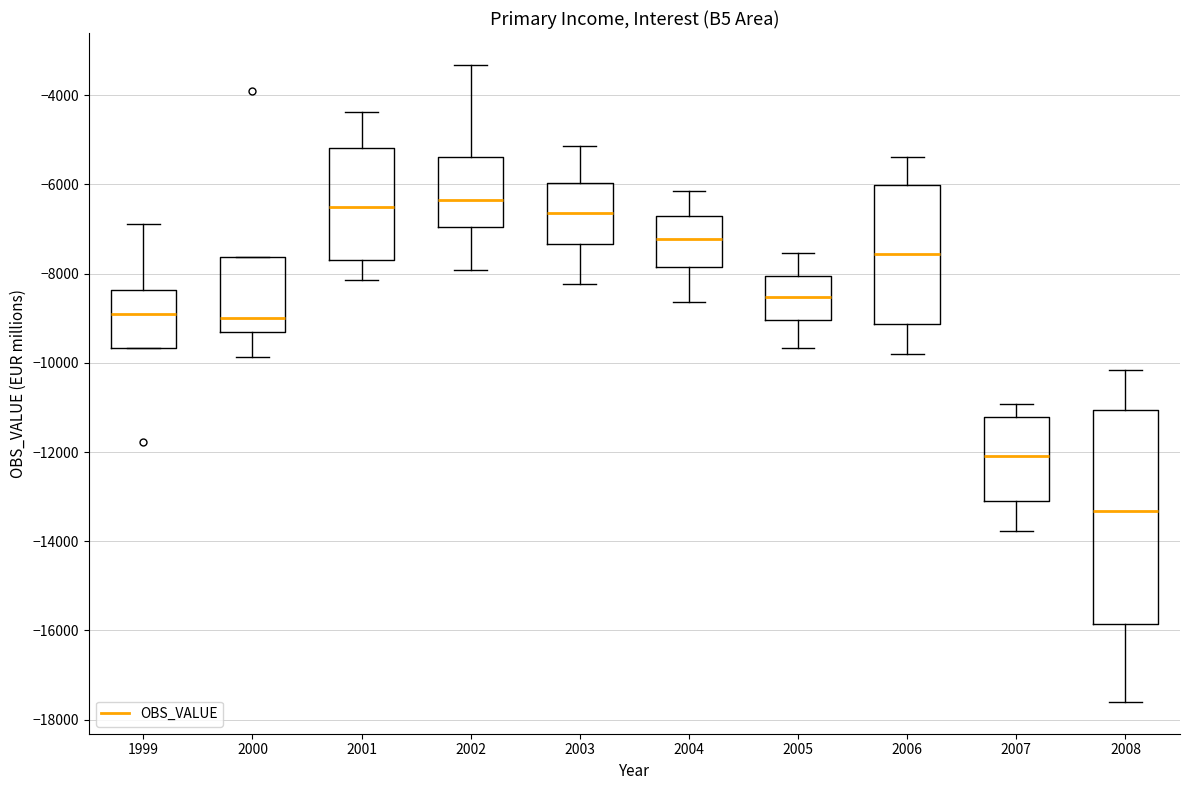

Which box is the tallest, from its lower edge to its upper edge?

2008